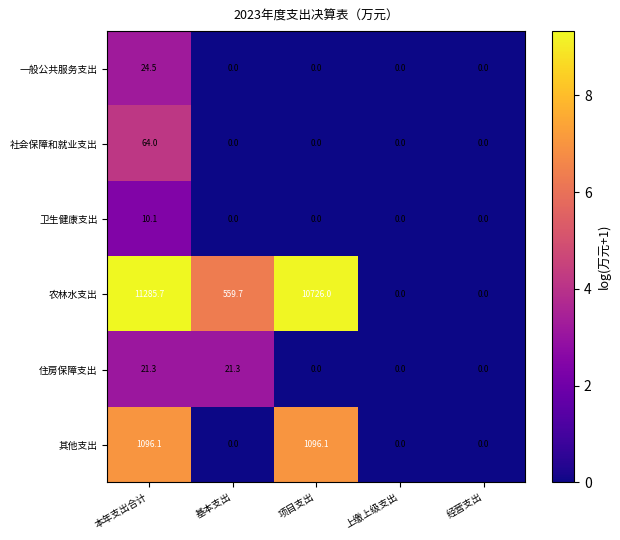

How many data points in 住房保障支出 are above 0?

2